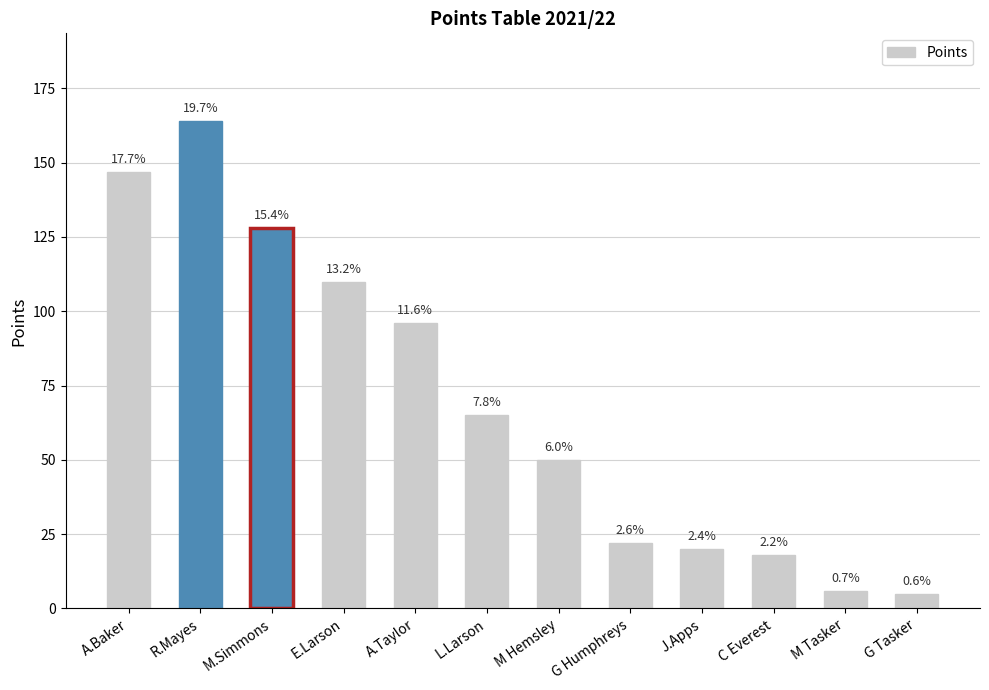

What is the label of the 12th bar from the left?

G Tasker